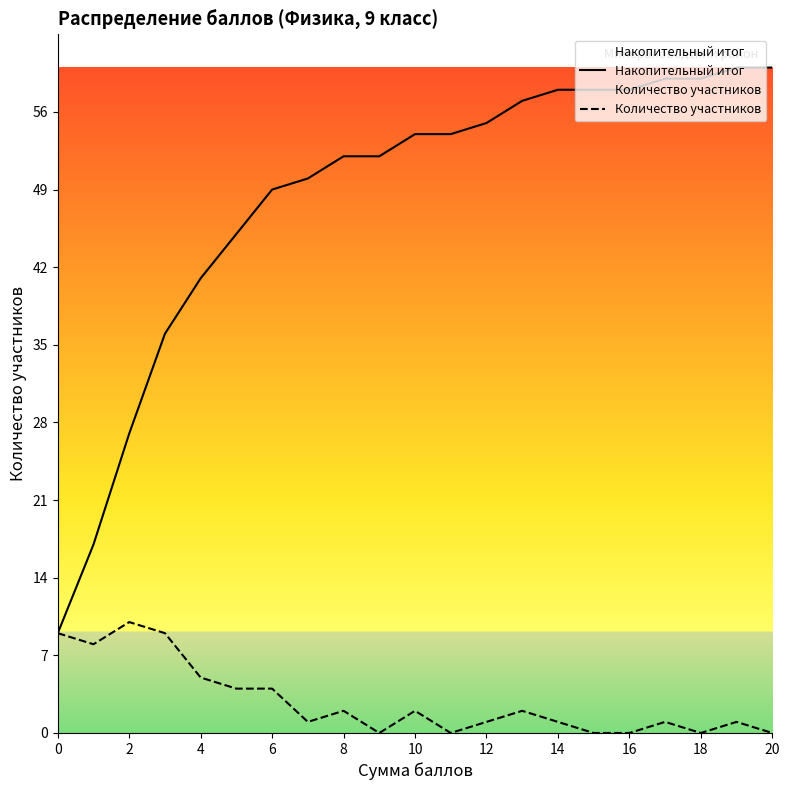

What is the sum of all Накопительный итог values?

1010